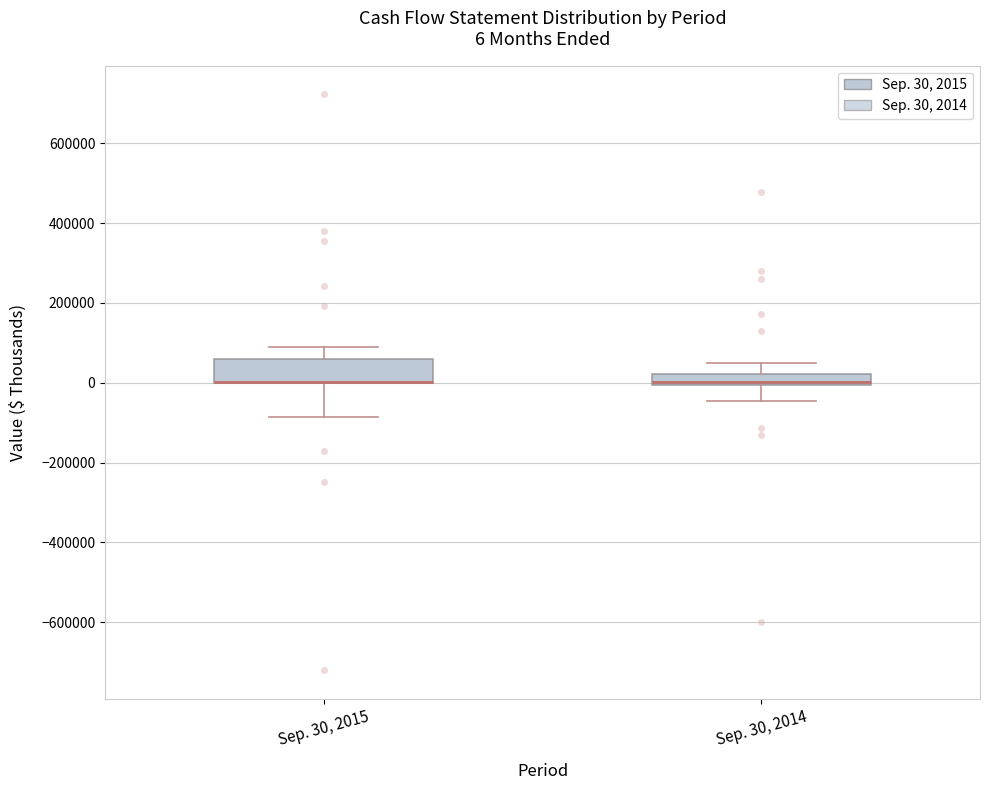

Which box is the tallest, from its lower edge to its upper edge?

Sep. 30, 2015